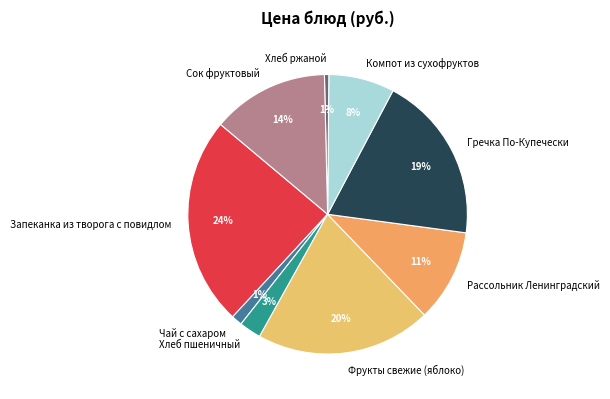

Which slice is the largest?

Запеканка из творога с повидлом